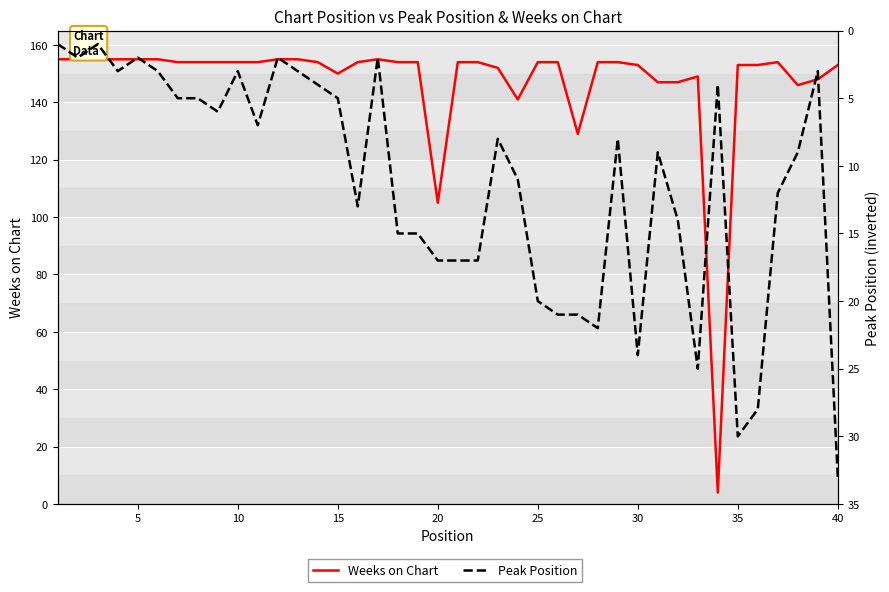

Which series has the largest total across all categories?

Weeks on Chart